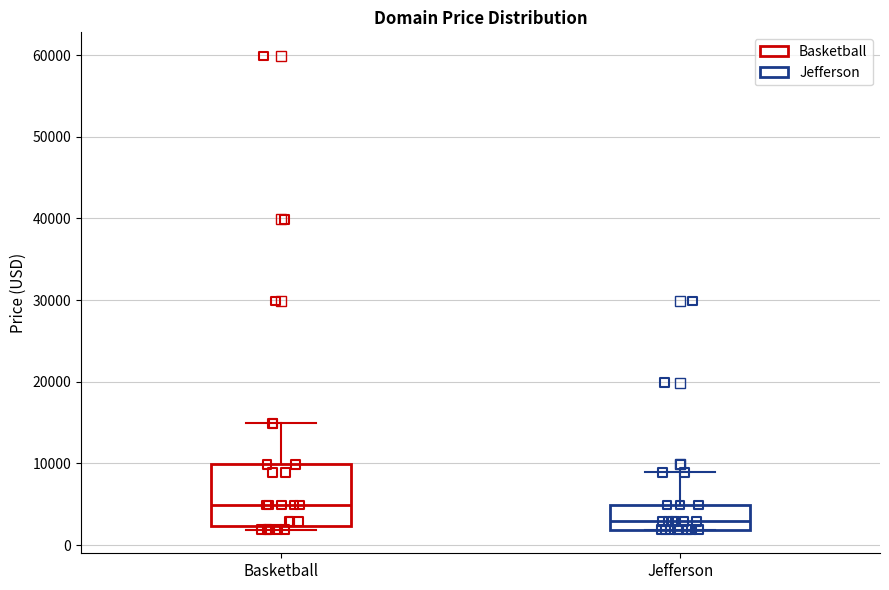

Which box is the tallest, from its lower edge to its upper edge?

Basketball